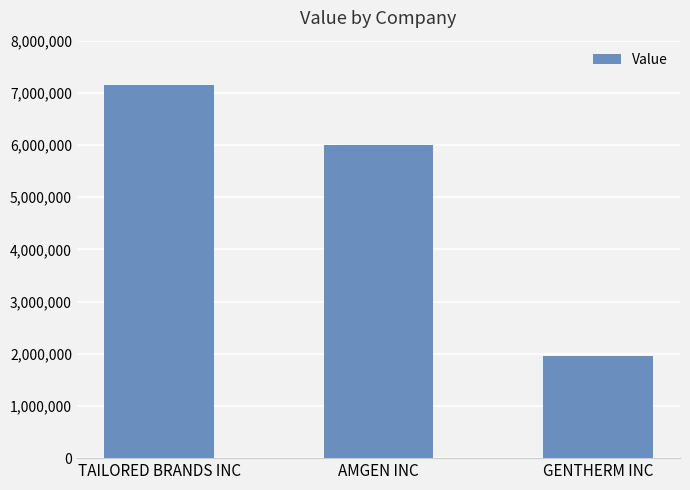

At which label is the value closest to 4557500?

AMGEN INC